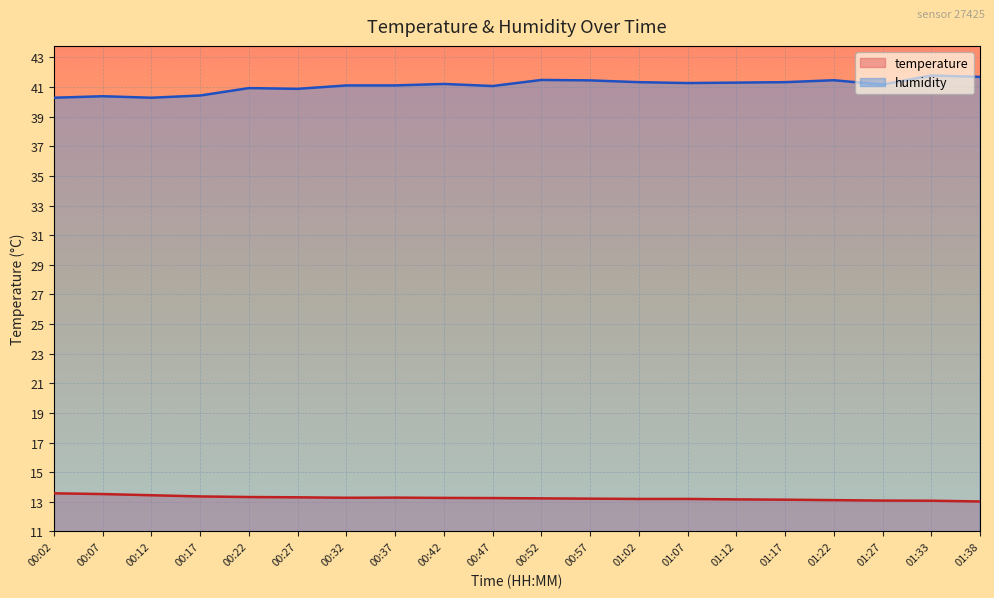

The humidity series shows 41.3 at 01:07. True or false?

True